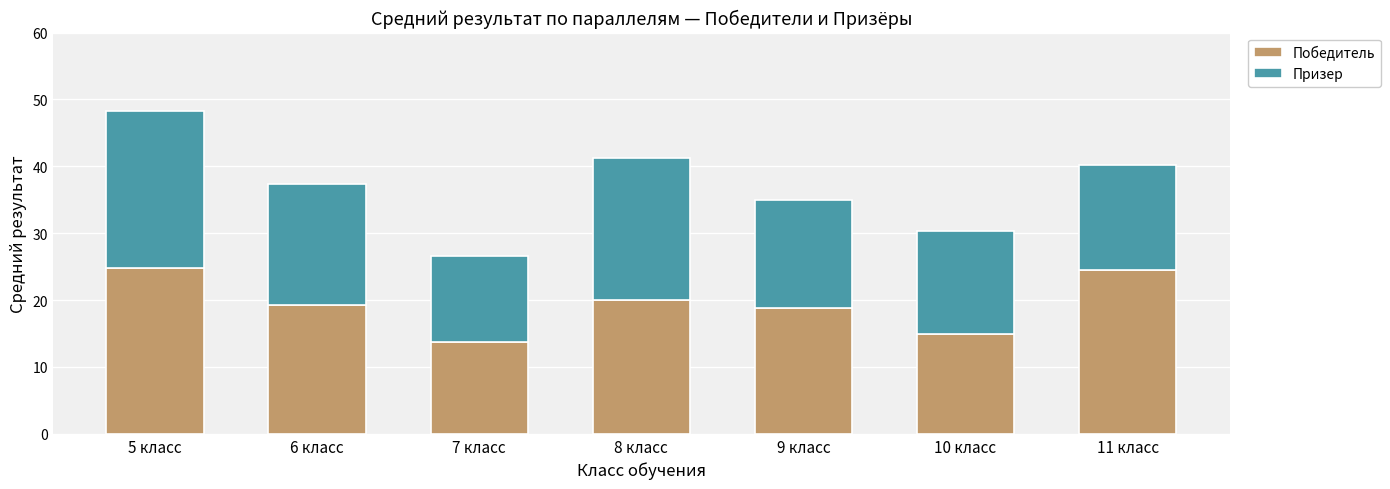

Does the chart contain stacked bars?

Yes